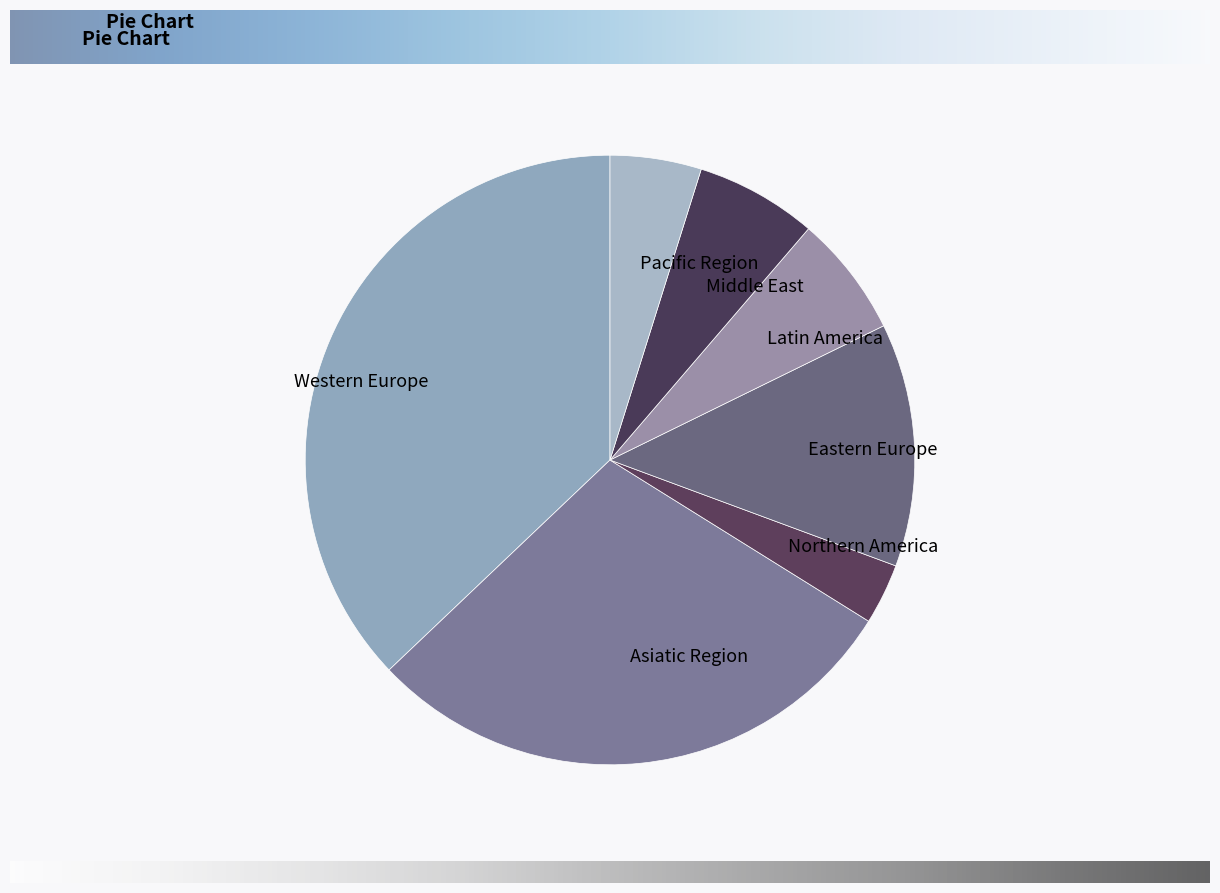

Which slice is the largest?

Western Europe